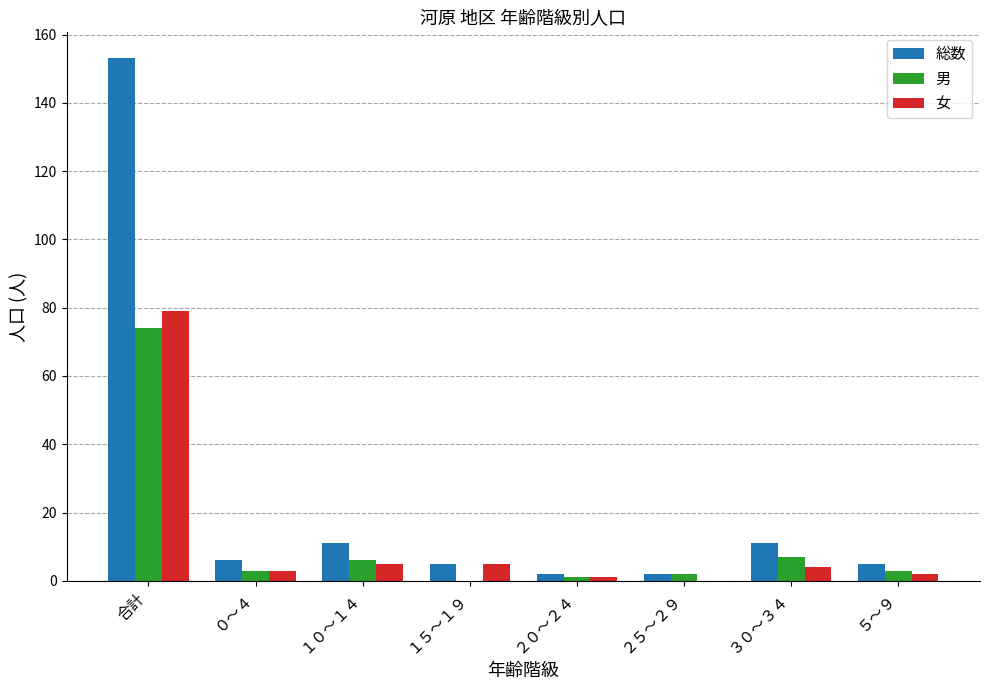

What is the highest value of the 女 series?

79